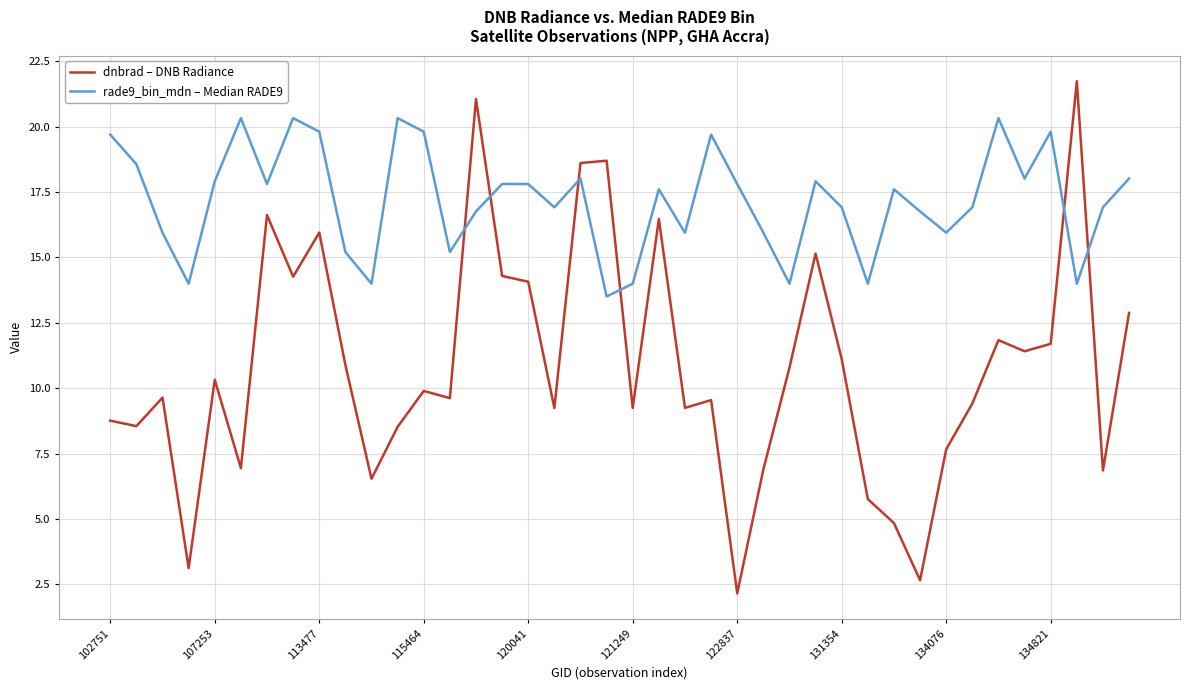

List the series in order of their peak value, highest first.

dnbrad – DNB Radiance, rade9_bin_mdn – Median RADE9